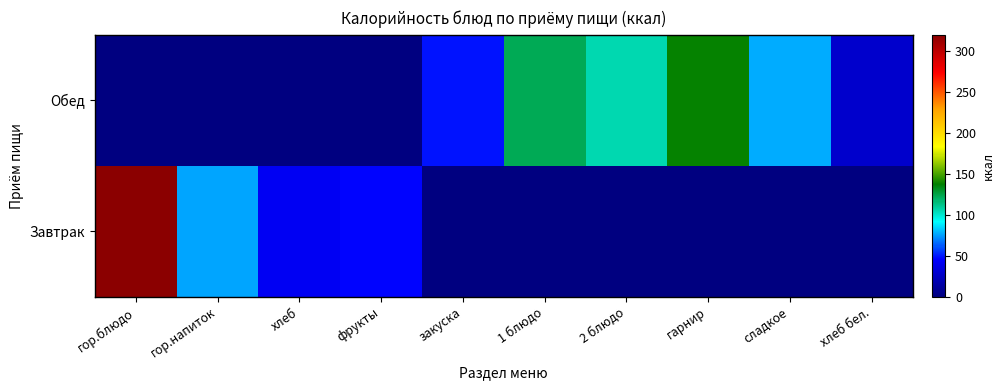

What is the difference between the highest and lowest values at гарнир?

137.2